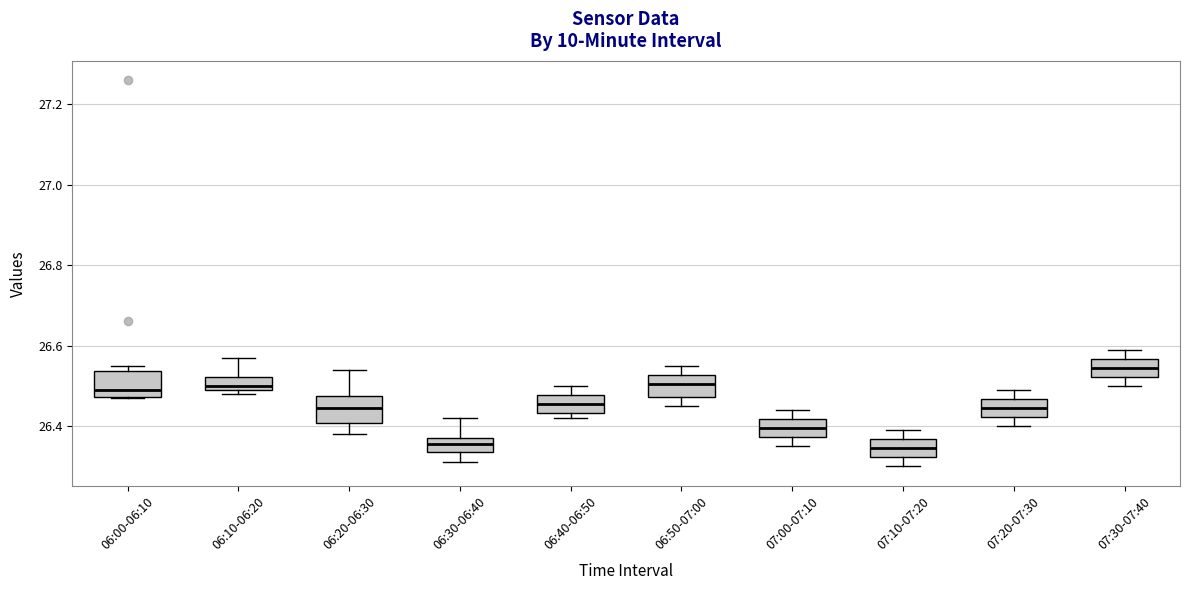

Reading left to right, transcribe this box plot: for each box, give where its median line is, the range the box spans, and where its two whiskers end, as read against the y-axis. The values are not printed on the chart, so give them approximately, as read against the axis.

06:00-06:10: median 26.50, box 26.48 to 26.54, whiskers 26.48 to 26.56
06:10-06:20: median 26.50 (just above the box's lower edge), box 26.50 to 26.52, whiskers 26.48 to 26.58
06:20-06:30: median 26.44, box 26.40 to 26.48, whiskers 26.38 to 26.54
06:30-06:40: median 26.36, box 26.34 to 26.38, whiskers 26.32 to 26.42
06:40-06:50: median 26.46, box 26.44 to 26.48, whiskers 26.42 to 26.50
06:50-07:00: median 26.50, box 26.48 to 26.52, whiskers 26.46 to 26.56
07:00-07:10: median 26.40, box 26.38 to 26.42, whiskers 26.36 to 26.44
07:10-07:20: median 26.34, box 26.32 to 26.36, whiskers 26.30 to 26.40
07:20-07:30: median 26.44, box 26.42 to 26.46, whiskers 26.40 to 26.50
07:30-07:40: median 26.54, box 26.52 to 26.56, whiskers 26.50 to 26.60